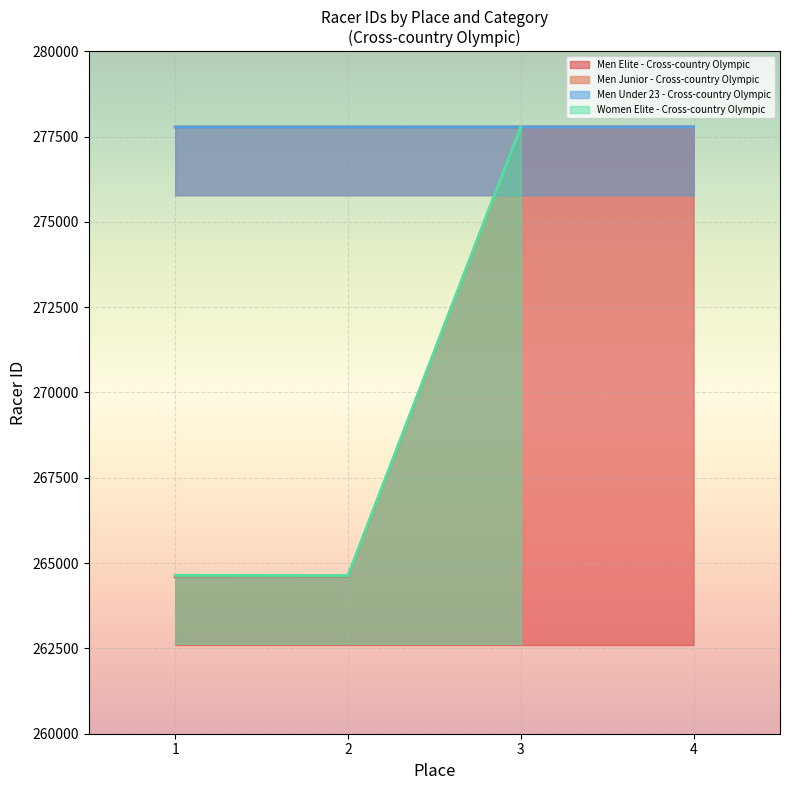

True or false: Men Junior - Cross-country Olympic and Men Elite - Cross-country Olympic cross at least once.

False